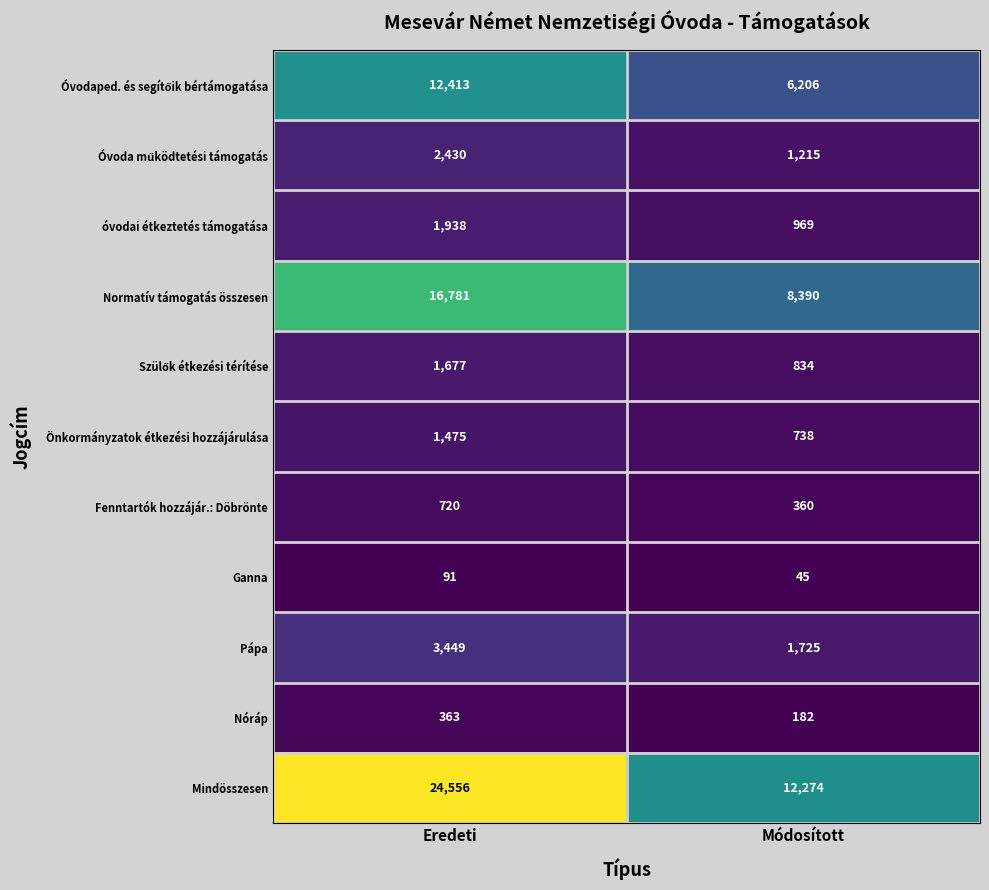

At which category does the chart reach its minimum across all series?

Módosított